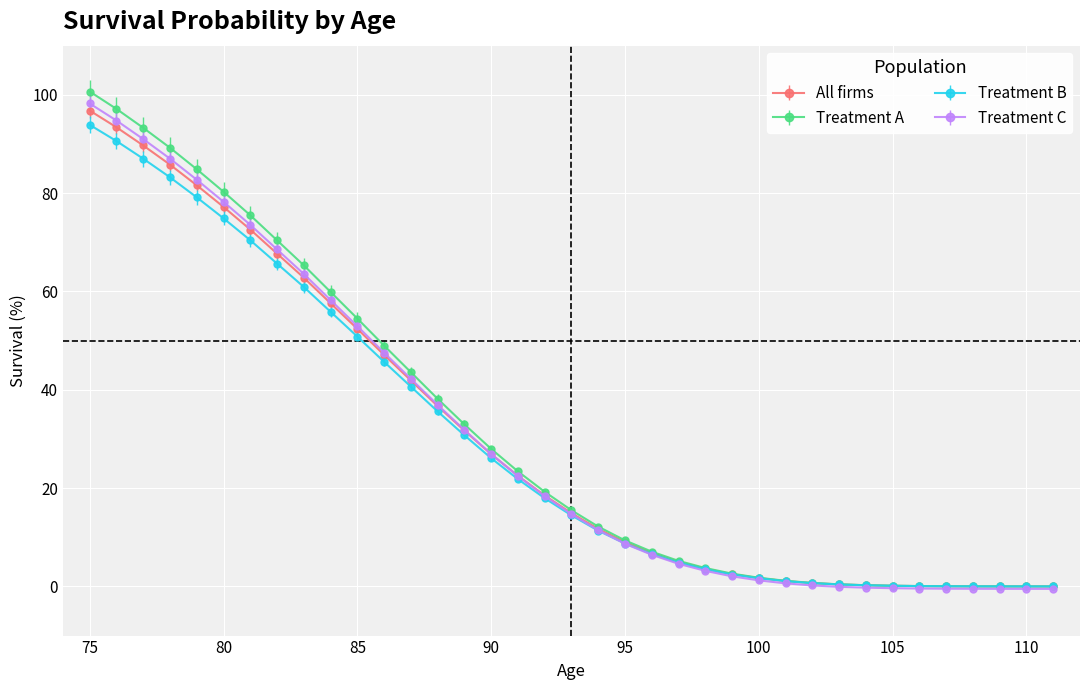

What is the highest value of the All firms series?

96.8